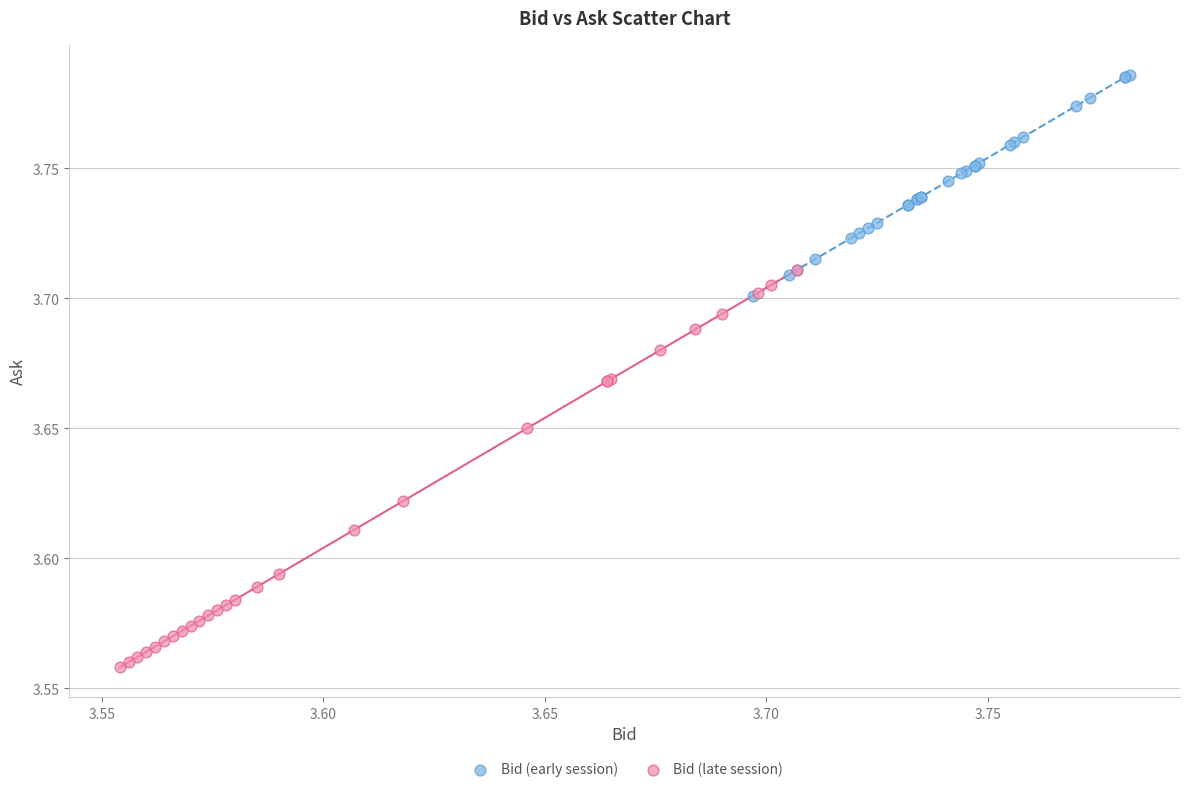

Which series contains the highest Y value?

Bid (early session)